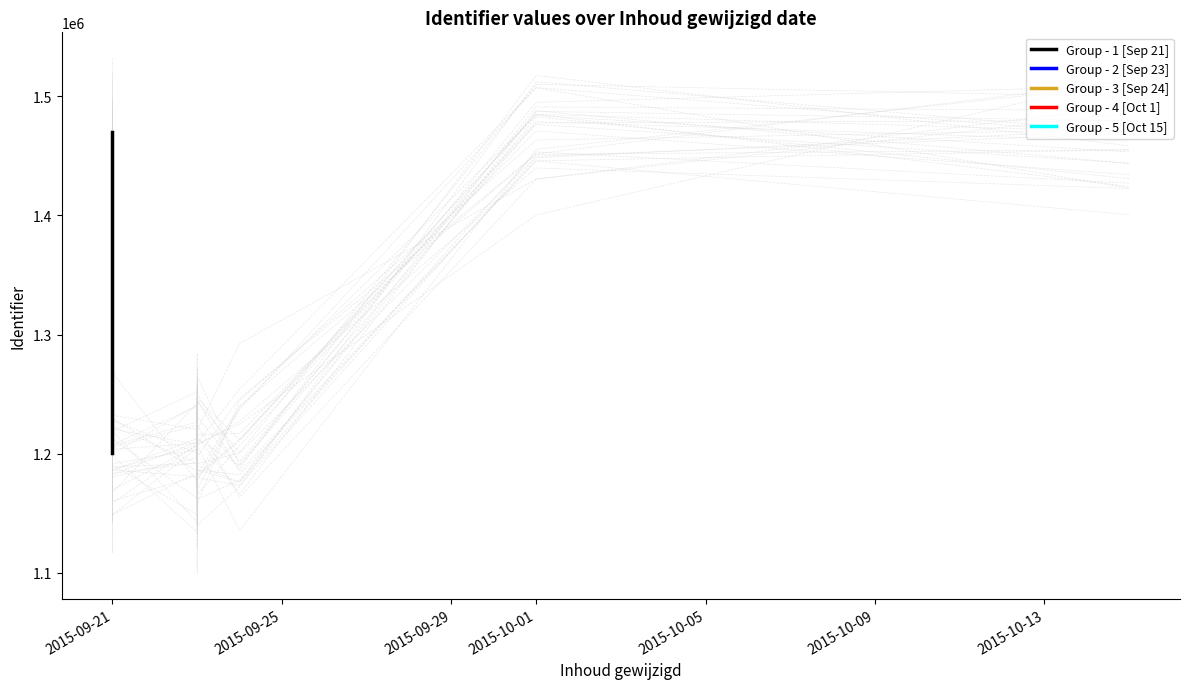

What is the approximate value at 2015-09-24?

1177233.6